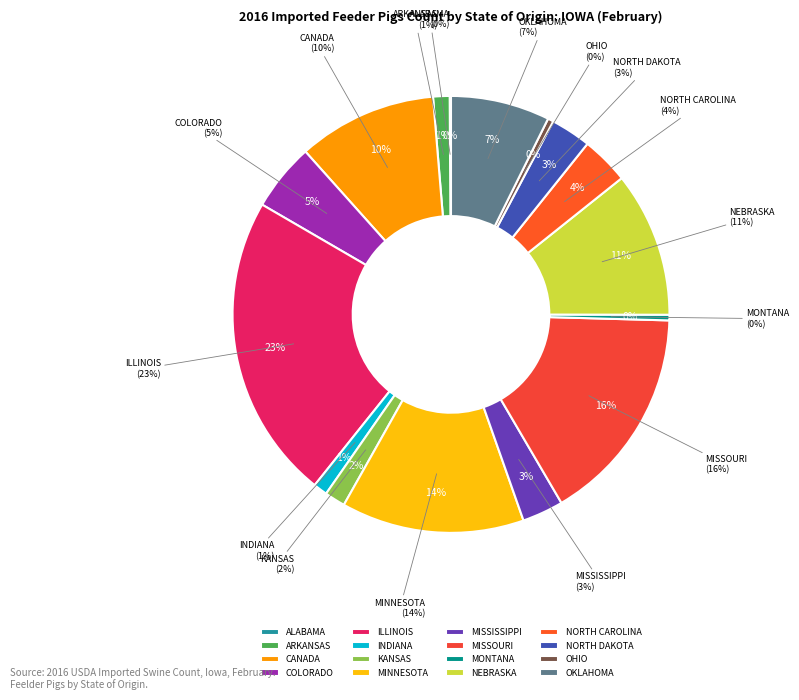

Which has a higher value, ILLINOIS or INDIANA?

ILLINOIS